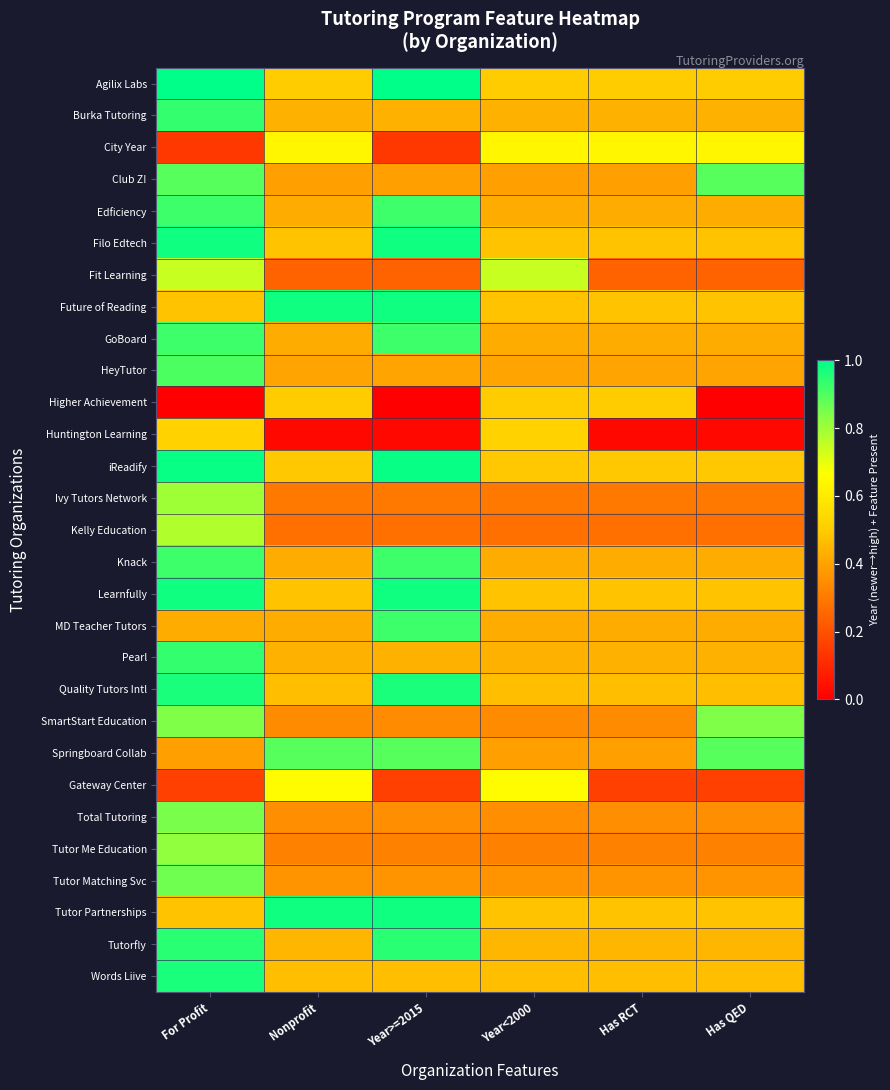

What is the difference between the highest and lowest values at Has RCT?

0.6